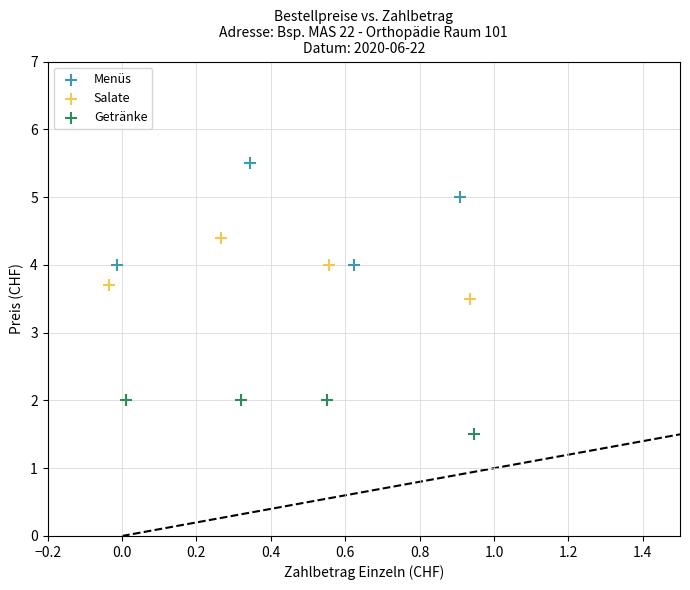

Which series has the largest Y range (max minus min)?

Menüs